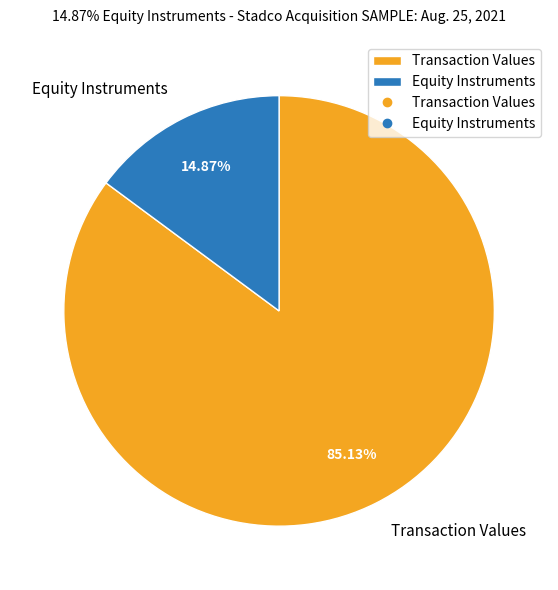

How many slices are in this pie chart?

2